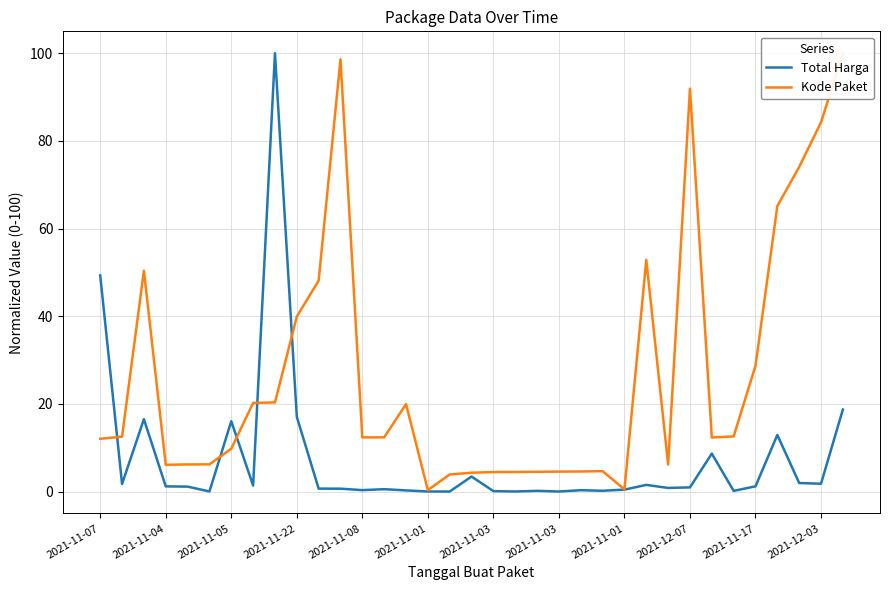

What are all the series names shown in the legend?

Total Harga, Kode Paket